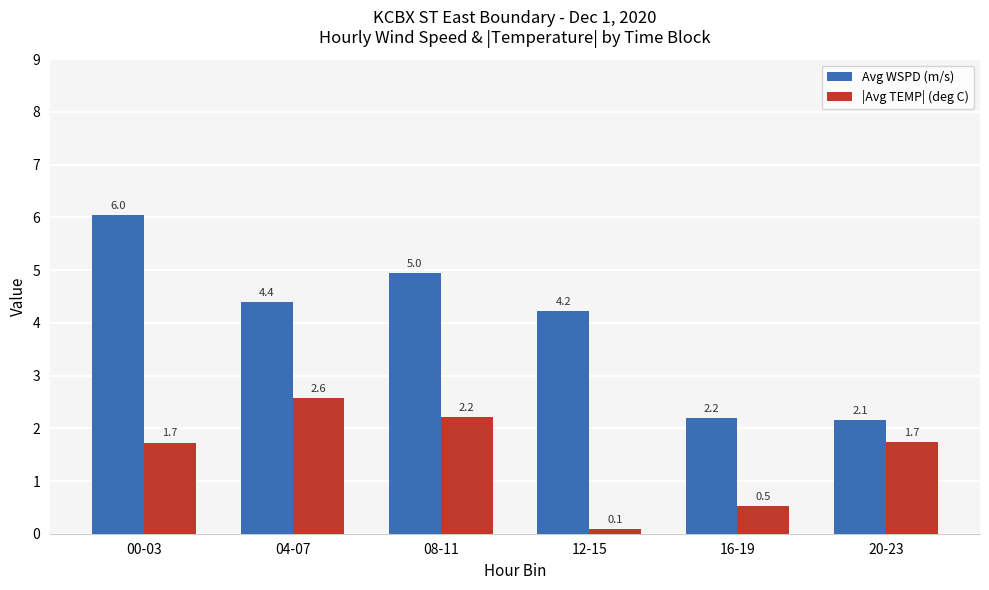

What is the average value of the Avg WSPD (m/s) series?

4.0